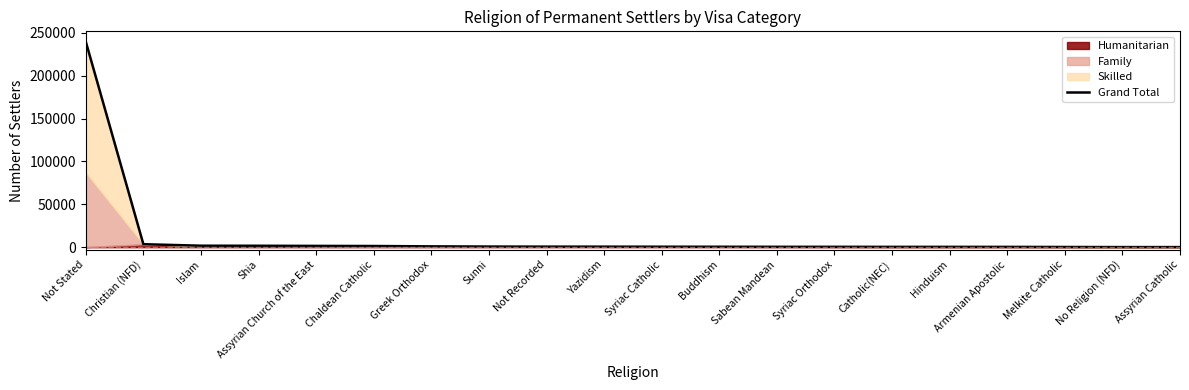

Reading right to left, transcribe all the data shown in this chart.

Assyrian Catholic=119	No Religion (NFD)=120	Melkite Catholic=223	Armenian Apostolic=345	Hinduism=365	Catholic(NEC)=371	Syriac Orthodox=419	Sabean Mandean=438	Buddhism=509	Syriac Catholic=545	Yazidism=611	Not Recorded=633	Sunni=736	Greek Orthodox=958	Chaldean Catholic=1367	Assyrian Church of the East=1491	Shia=1656	Islam=1725	Christian (NFD)=3474	Not Stated=239782